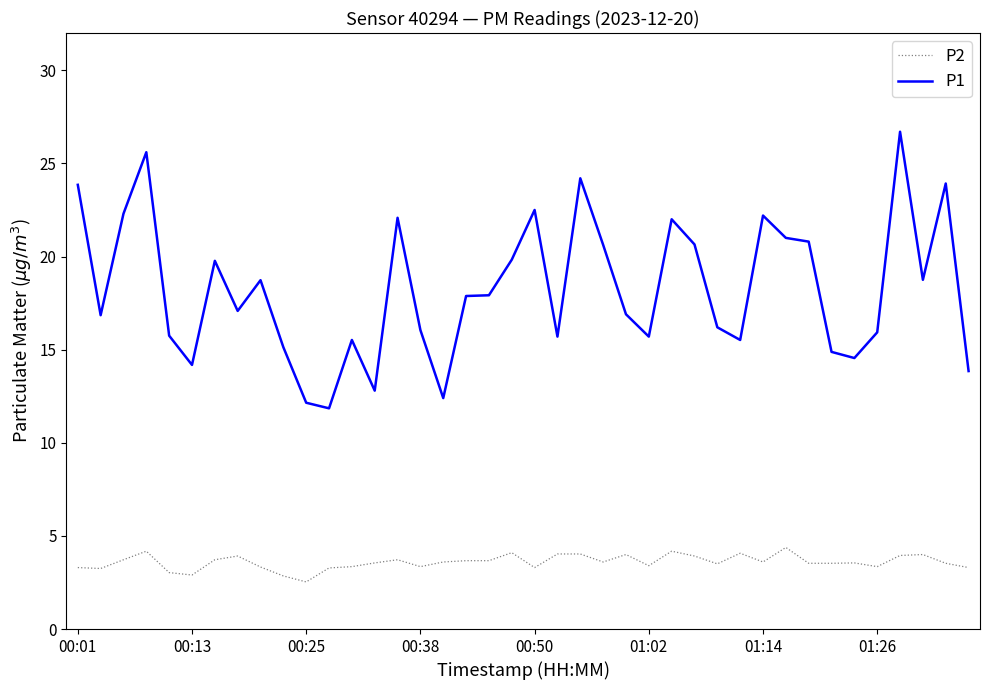

True or false: P1 and P2 intersect in this chart.

False